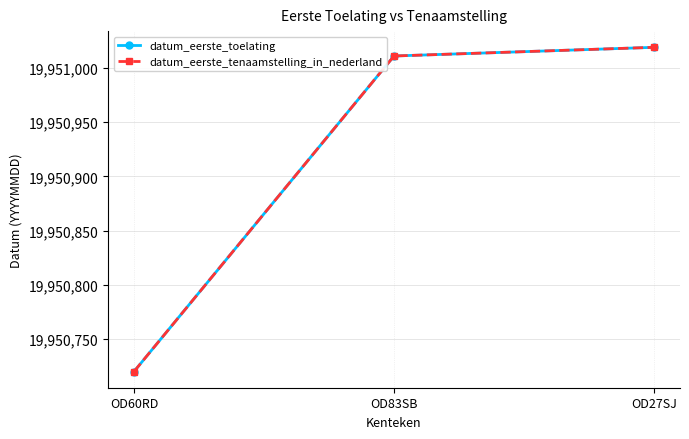

Does the chart have visible grid lines?

Yes